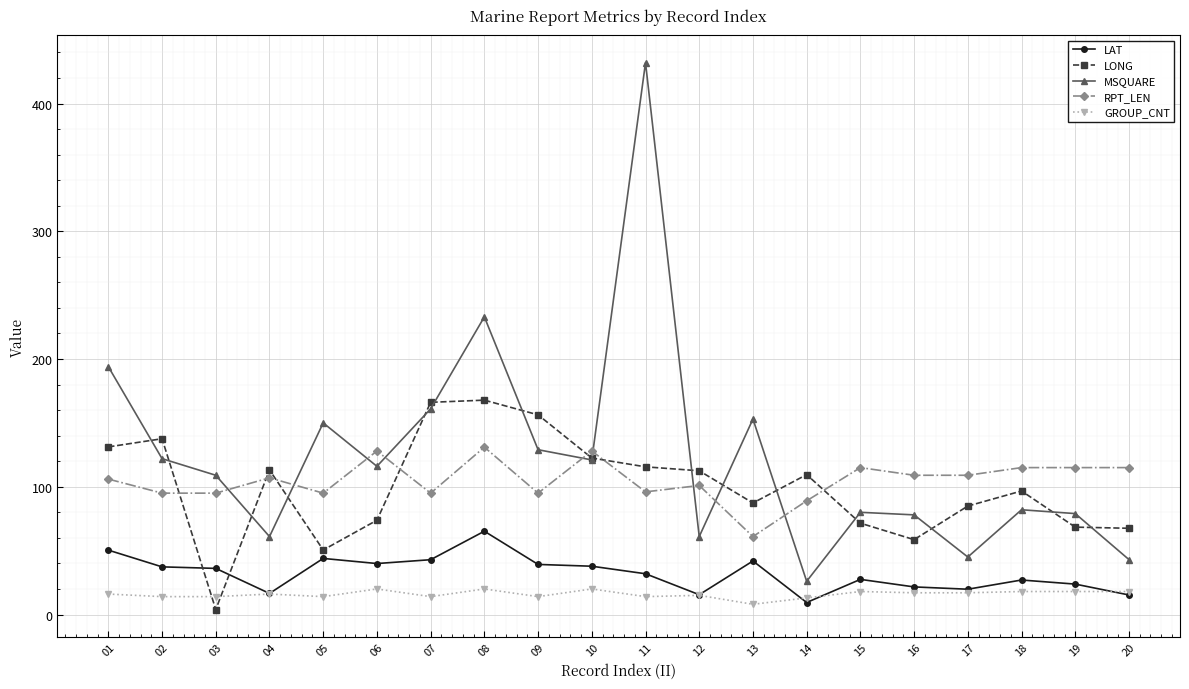

True or false: LAT and MSQUARE cross at least once.

False